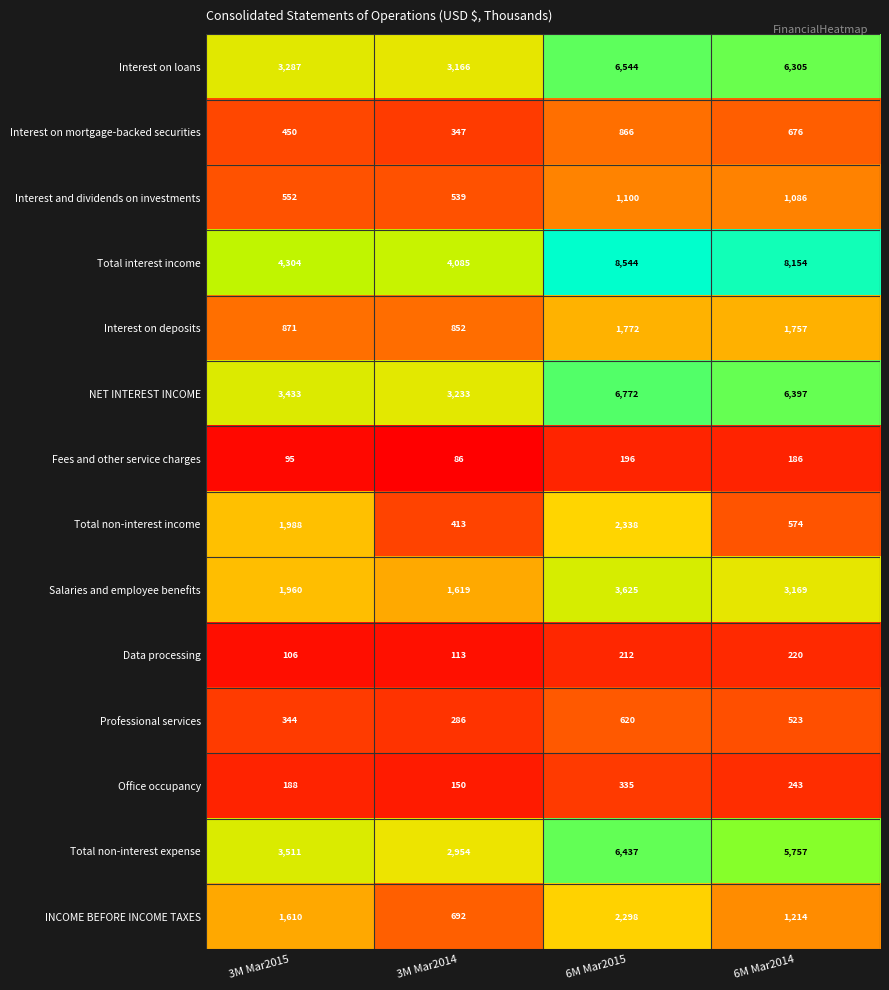

Which label corresponds to the smallest value in the chart?

3M Mar2014